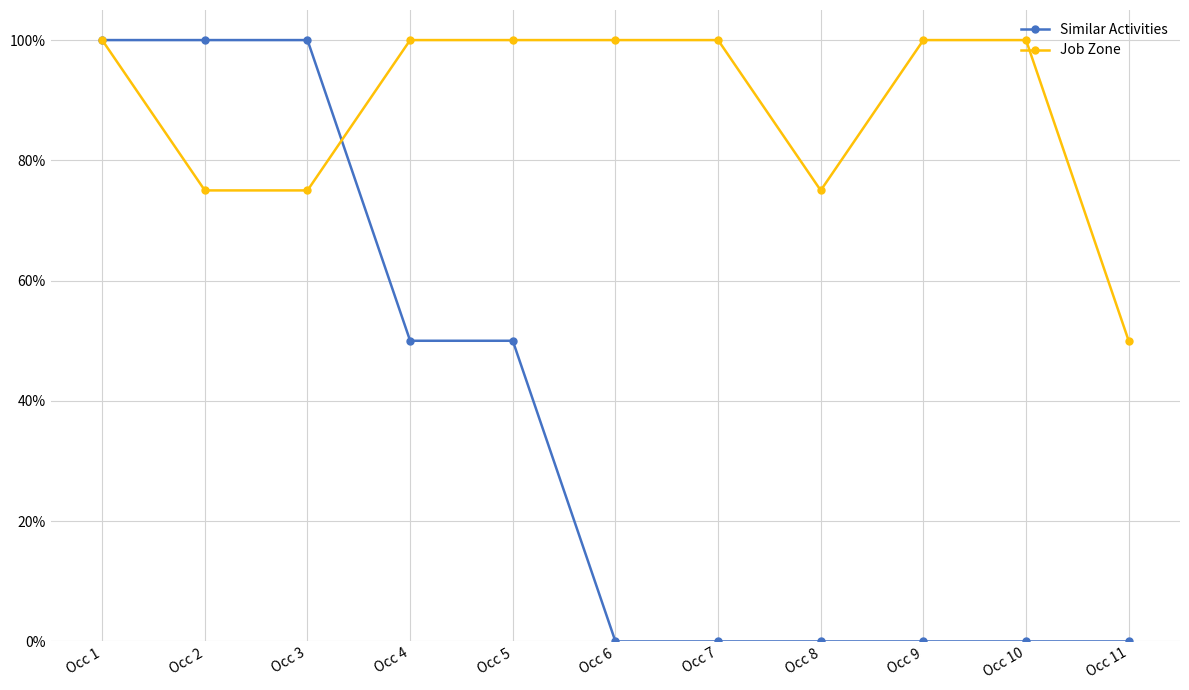

Reading left to right, list all the values displayed in this chart.

Similar Activities: 1.0	1.0	1.0	0.5	0.5	0.0	0.0	0.0	0.0	0.0	0.0
Job Zone: 1.0	0.8	0.8	1.0	1.0	1.0	1.0	0.8	1.0	1.0	0.5